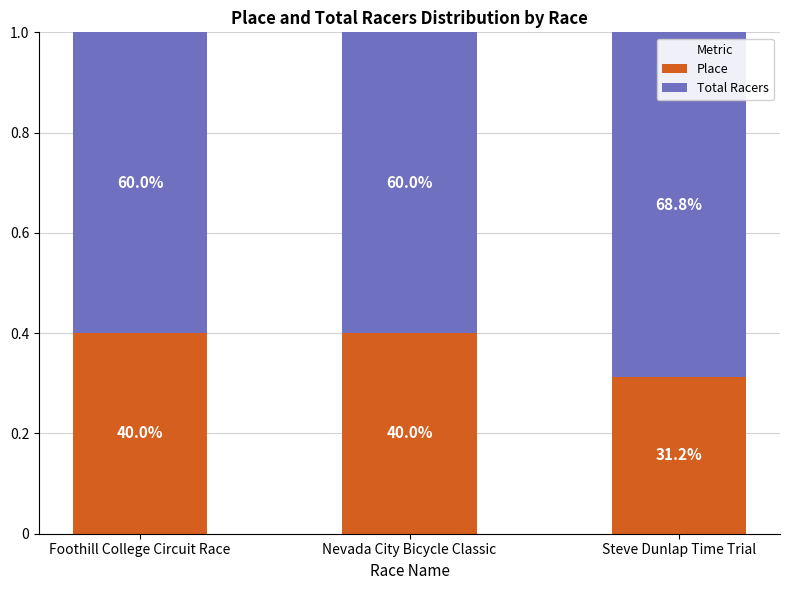

What is the total value across all series at Nevada City Bicycle Classic?

1.0